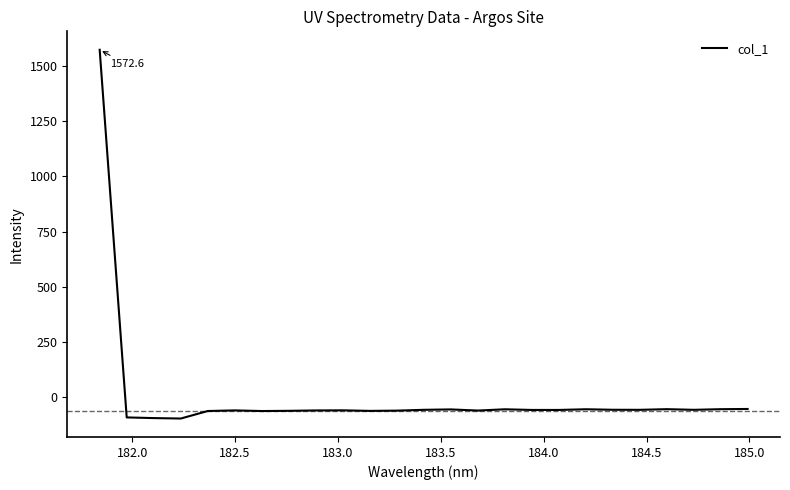

What is the maximum value shown in the chart?

1572.6